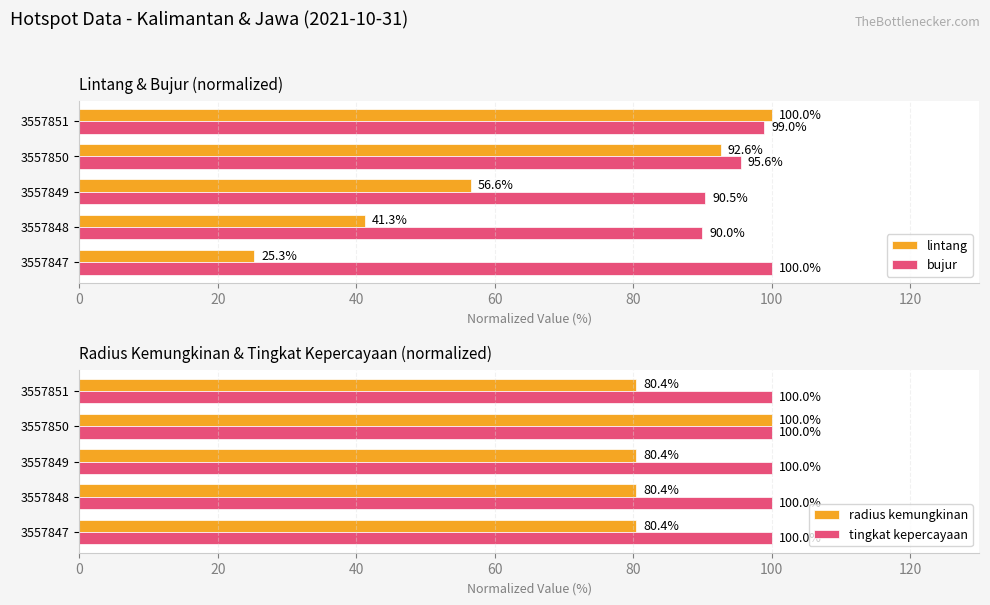

What value does the tingkat kepercayaan series have at 3557850?

100.0